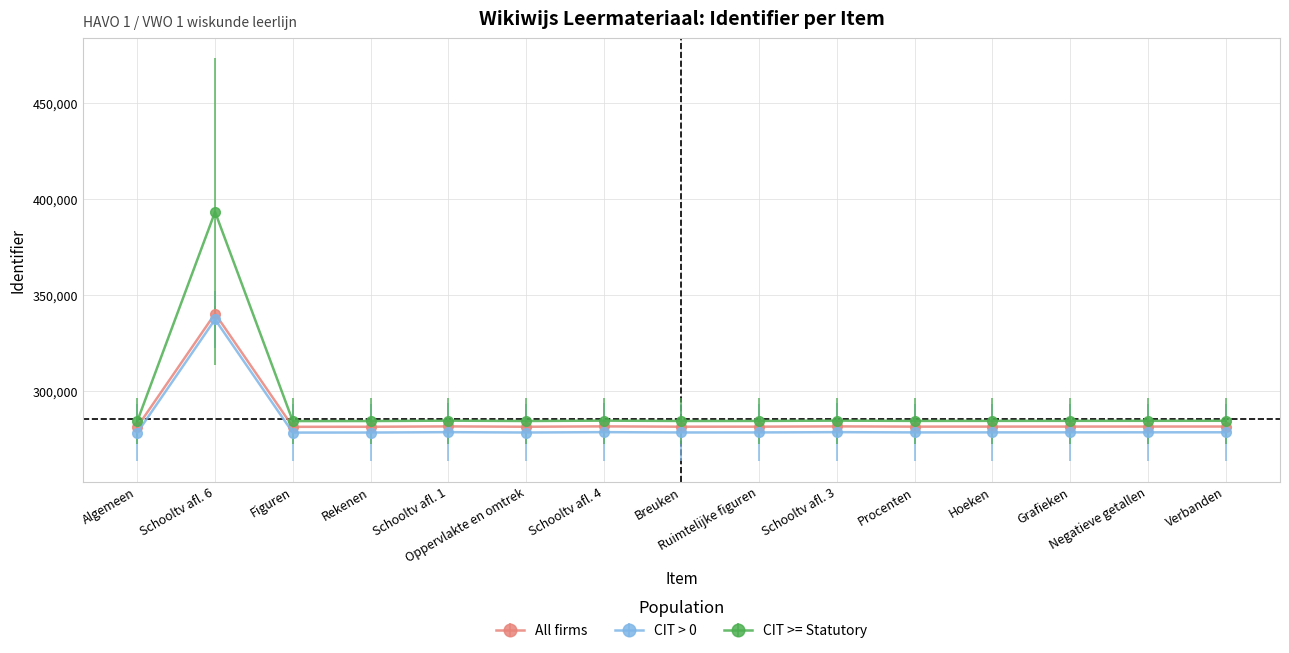

What is the greatest value displayed?

393113